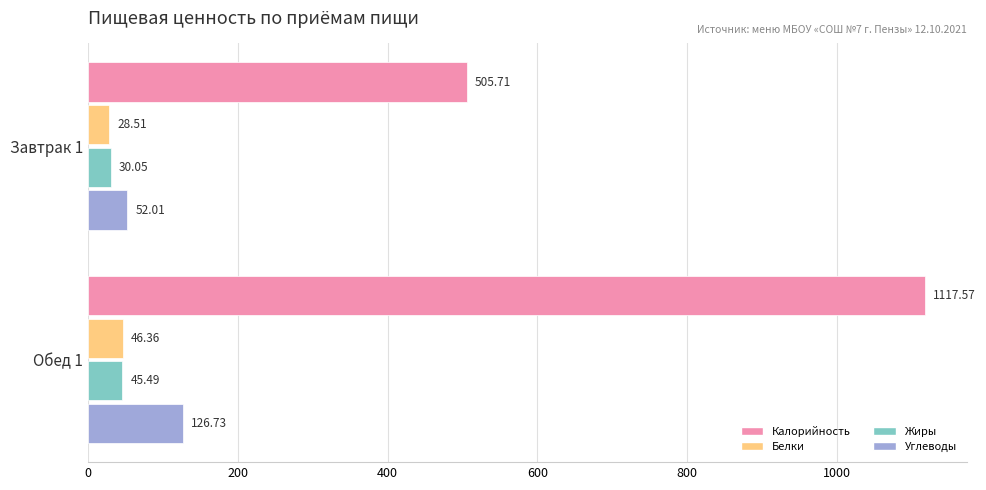

Which series has the largest range (max minus min)?

Калорийность